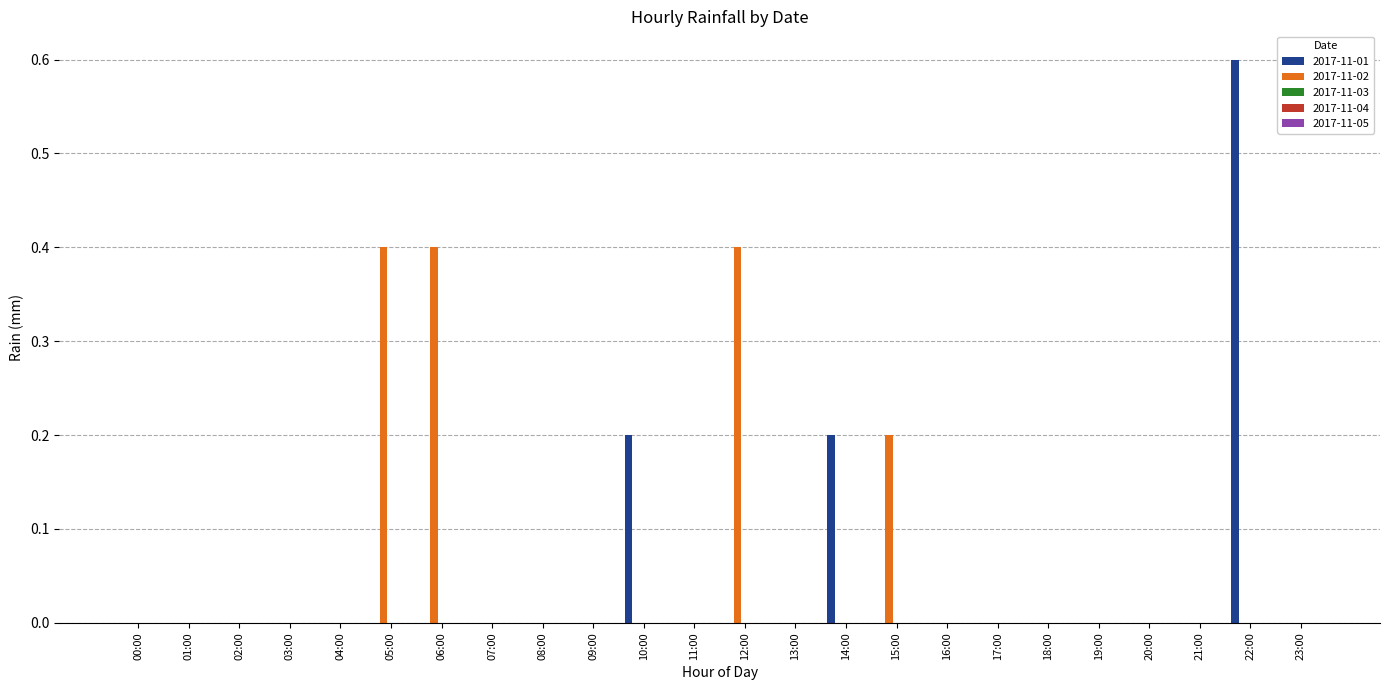

At which category is the sum across all series the highest?

22:00